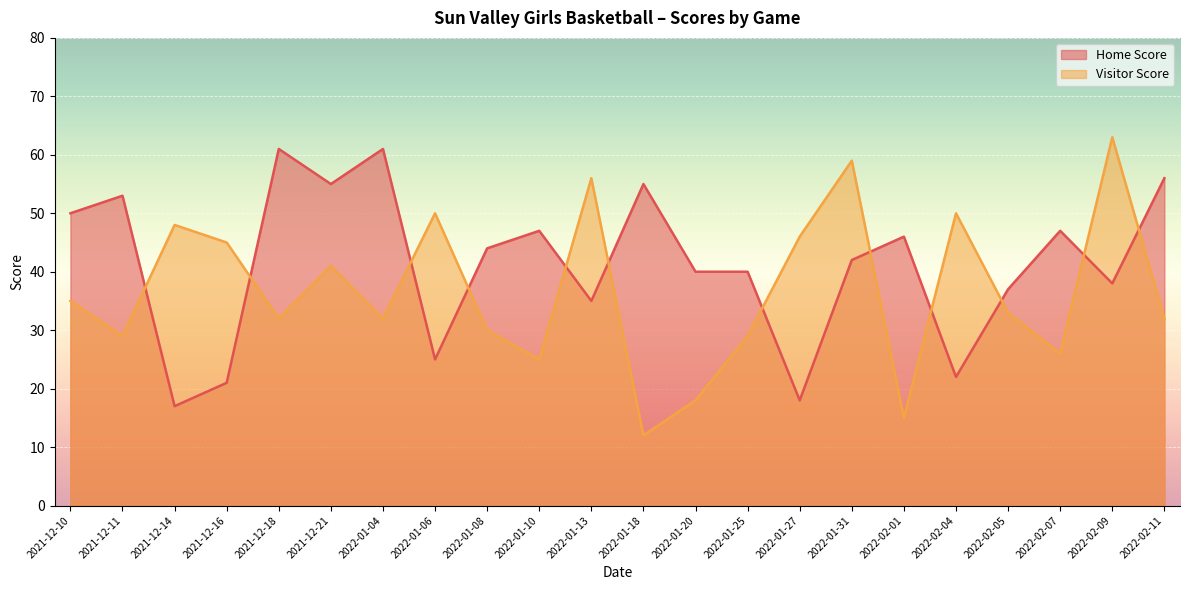

At which category does the chart reach its peak across all series?

2022-02-09